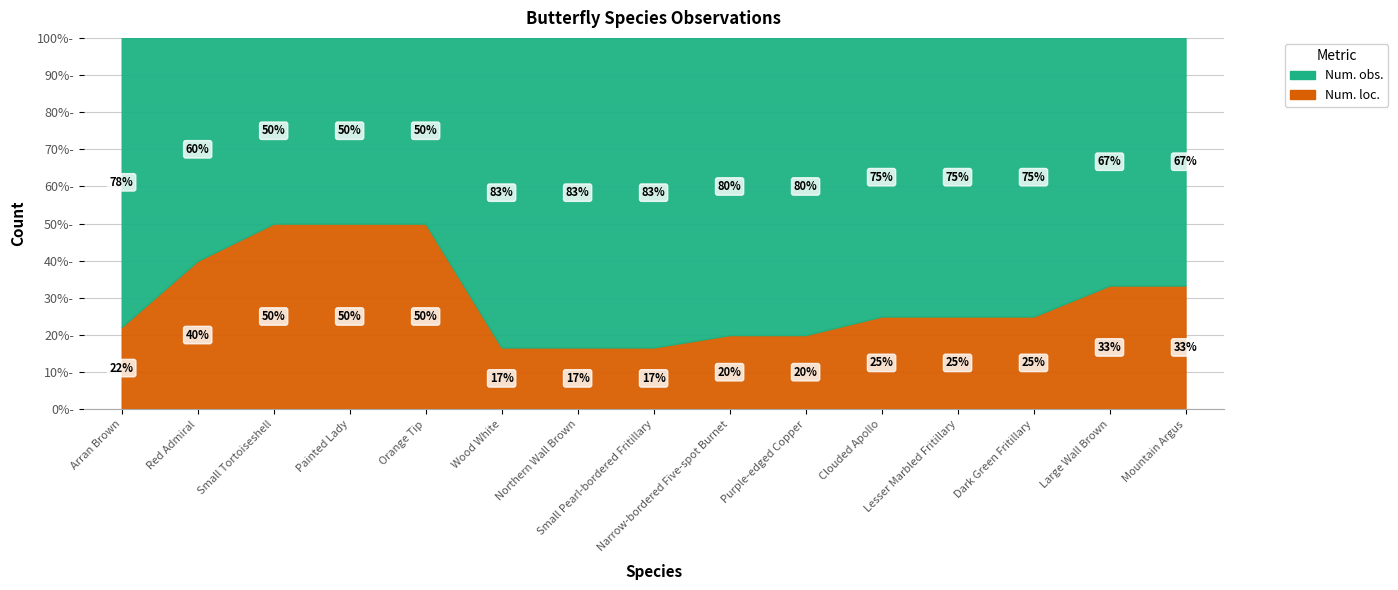

What is the maximum value for Num. loc.?

2